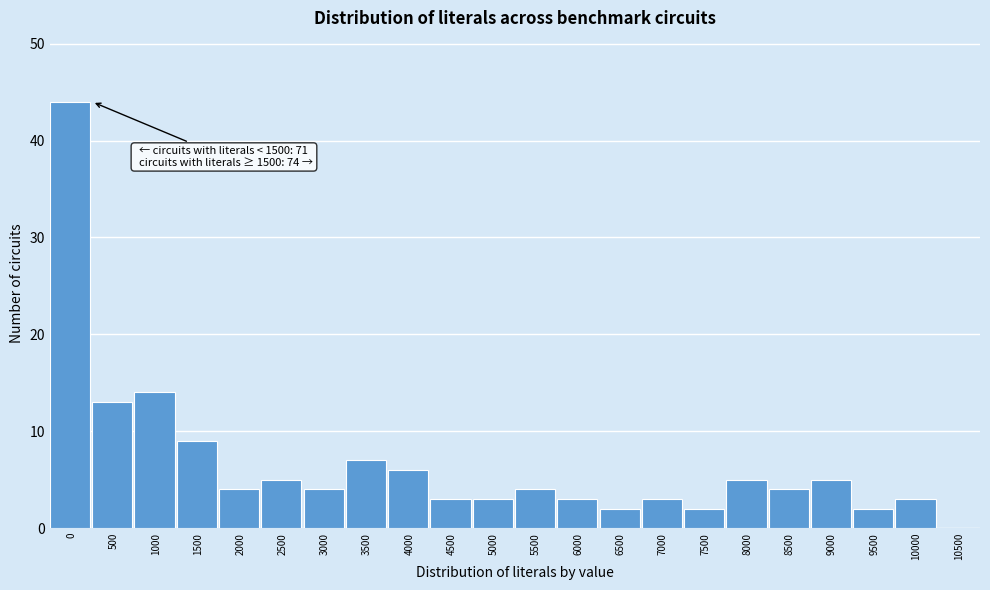

Reading right to left, what are all the values shown in this chart?

10500=0	10000=3	9500=2	9000=5	8500=4	8000=5	7500=2	7000=3	6500=2	6000=3	5500=4	5000=3	4500=3	4000=6	3500=7	3000=4	2500=5	2000=4	1500=9	1000=14	500=13	0=44